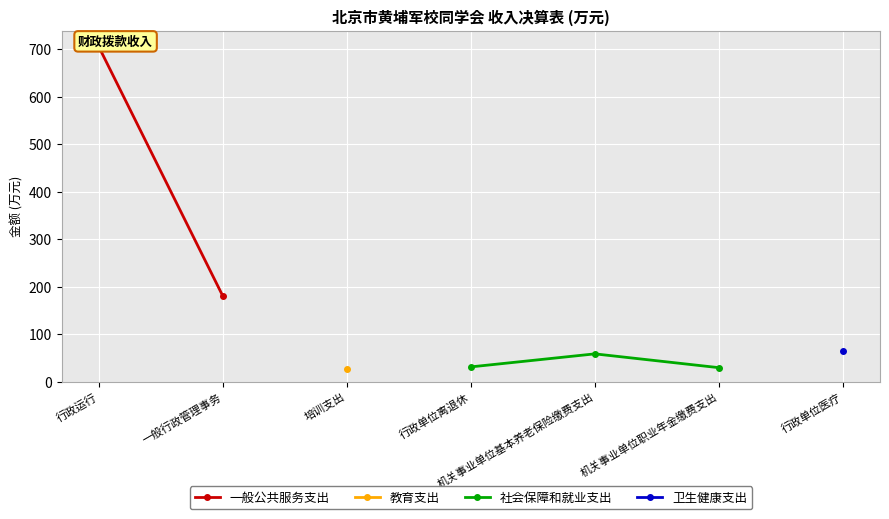

What is the label of the 3rd point from the left?

培训支出